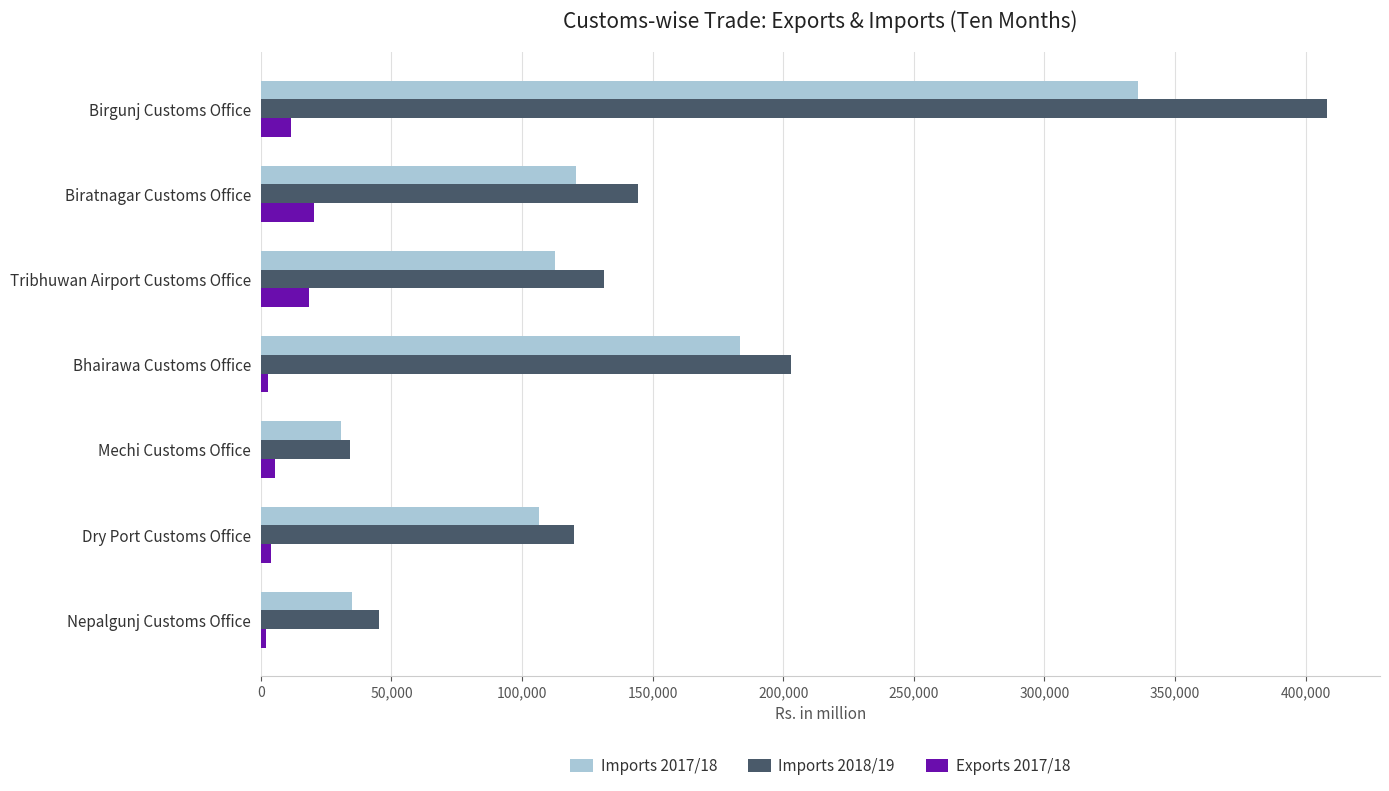

Which series has the widest spread of values?

Imports 2018/19